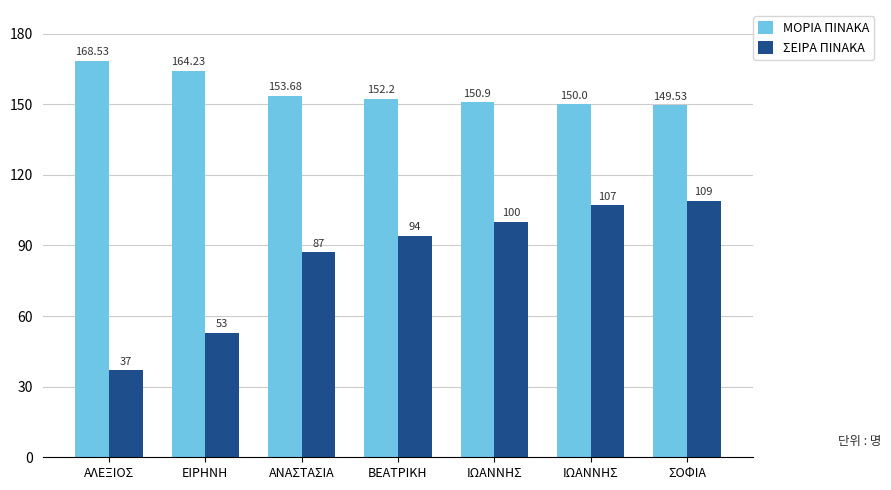

Are the bars grouped side by side (vs. stacked)?

Yes